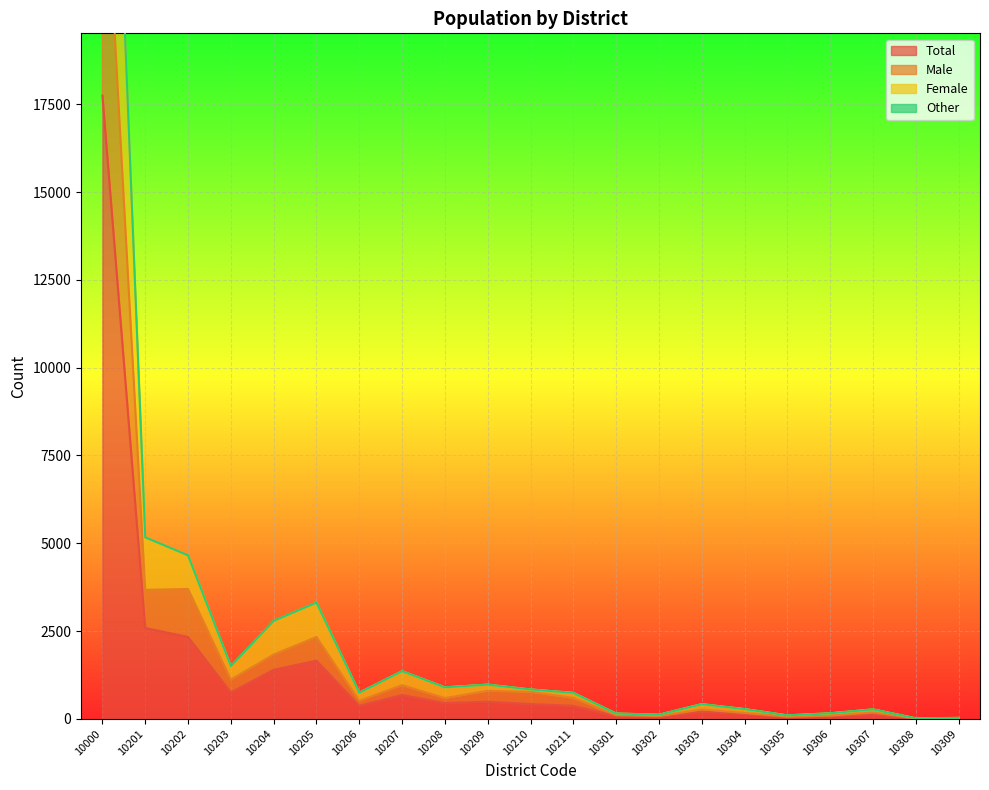

At which label does Female first exceed 743?

10000